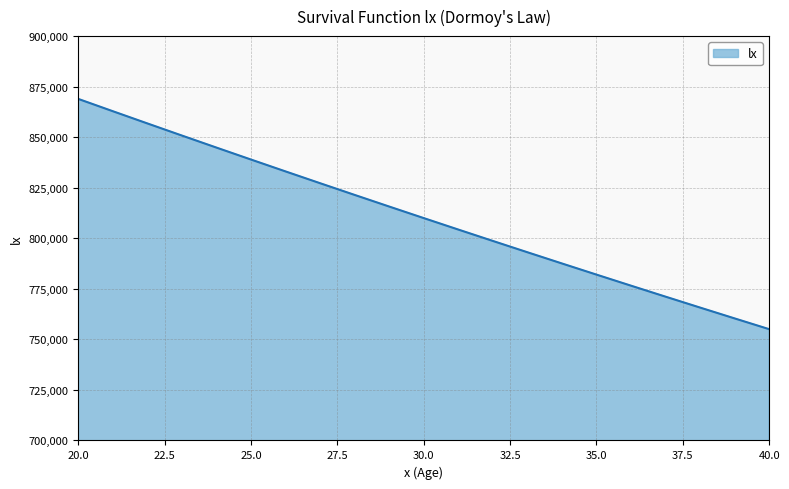

What is the difference between the maximum and minimum values?

113890.4